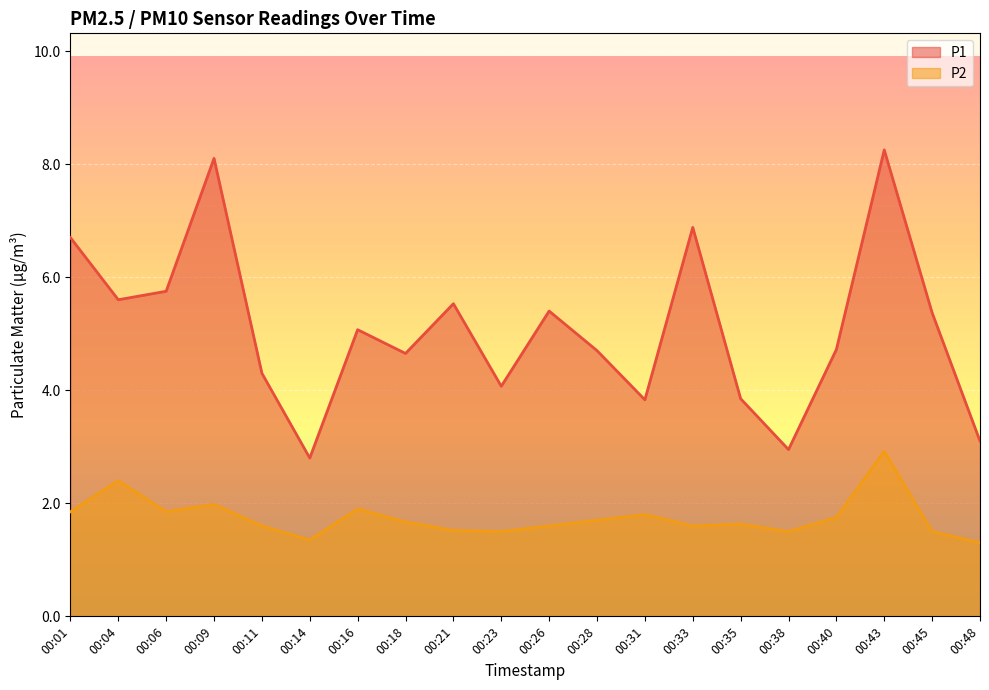

The value of P2 at 00:16 is 1.1. True or false?

False